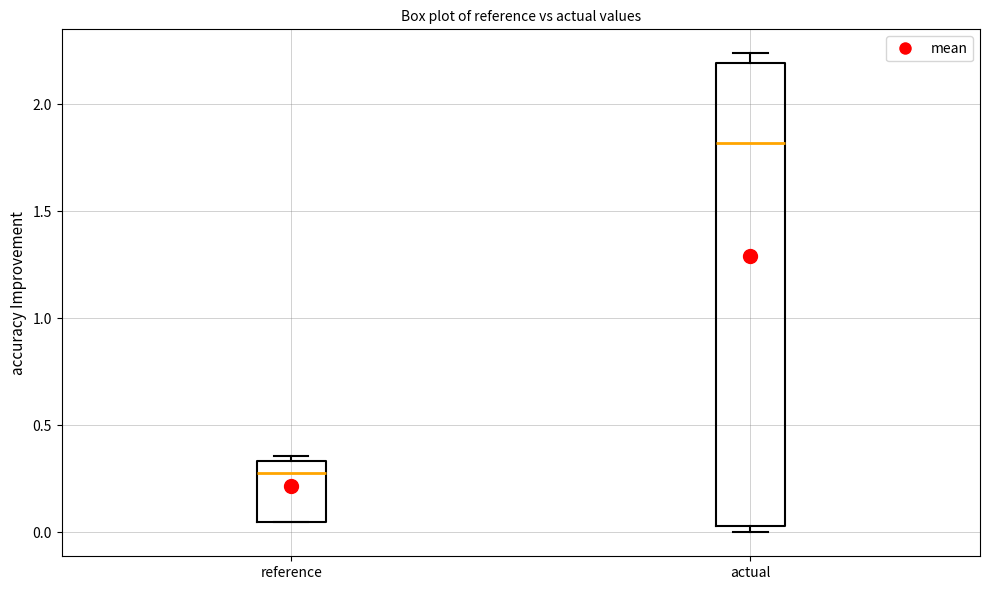

Reading left to right, read every box against the y-axis: the position of its median line, the range the box covers, and the ends of its whiskers. The values are not printed on the chart, so give them approximately, as read against the axis.

reference: median 0.25, box 0.05 to 0.35, whiskers 0.05 to 0.35 (just above the box's upper edge)
actual: median 1.80, box 0.05 to 2.20, whiskers 0.00 to 2.25